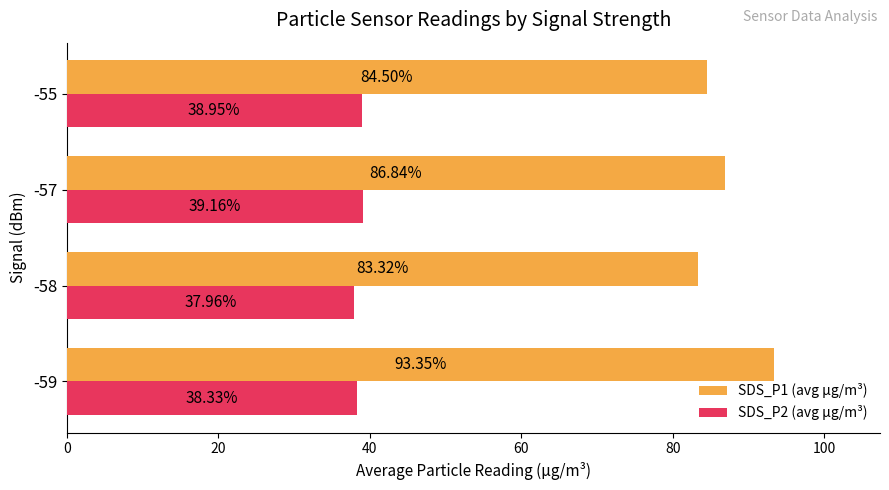

What is the difference between the SDS_P1 (avg µg/m³) values at -57 and -59?

6.5